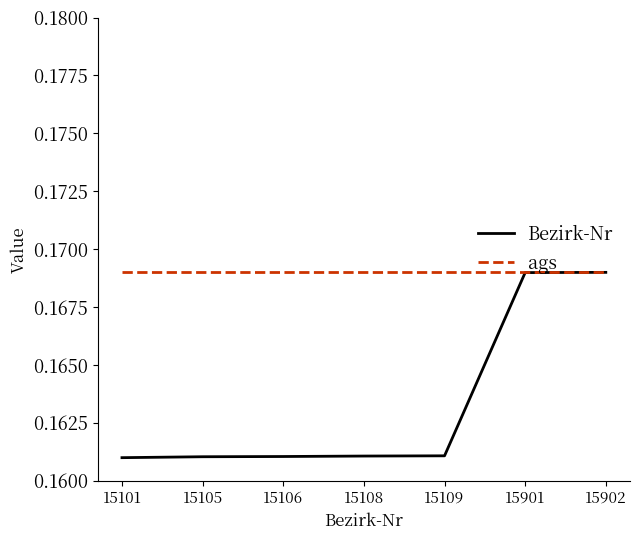

Which series has the widest spread of values?

Bezirk-Nr